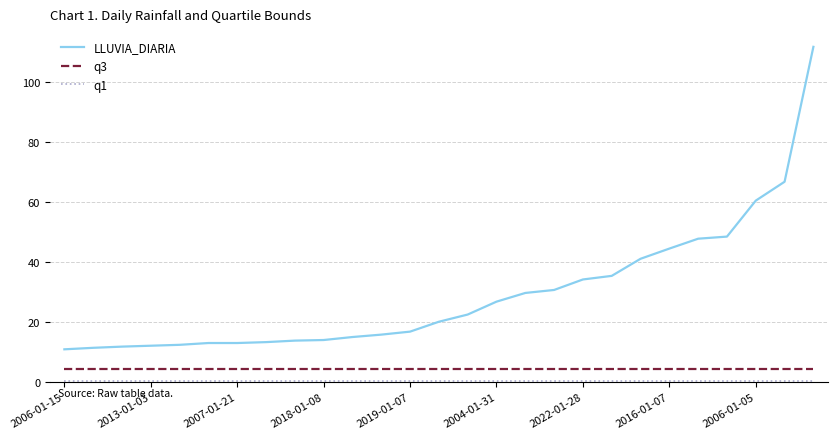

True or false: LLUVIA_DIARIA and q3 intersect in this chart.

False